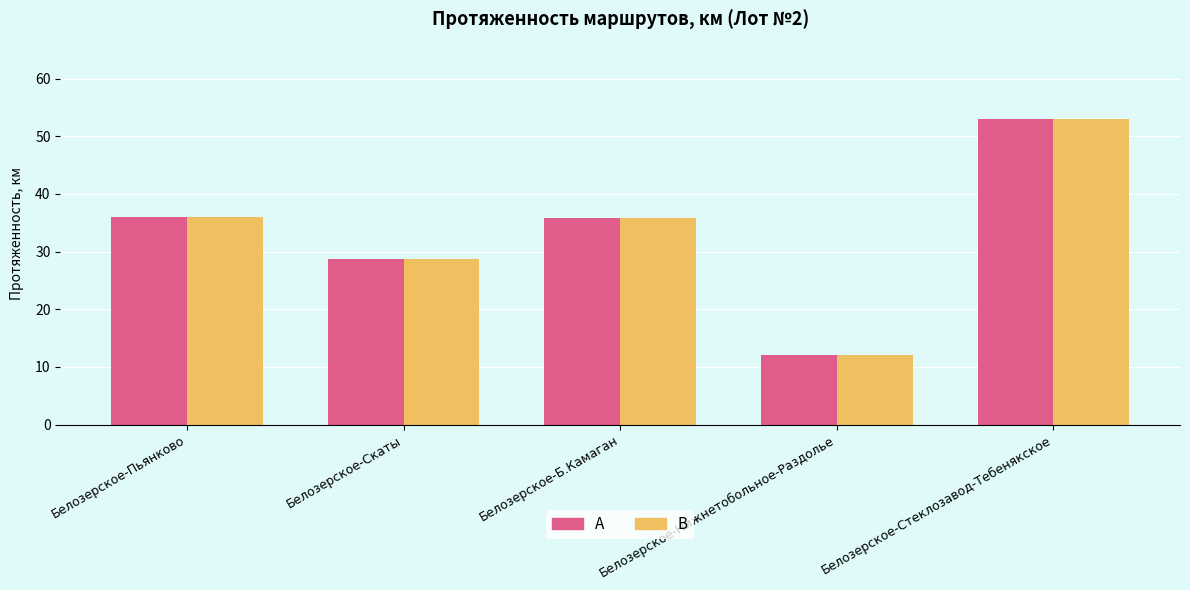

What is the lowest value of the А series?

12.0